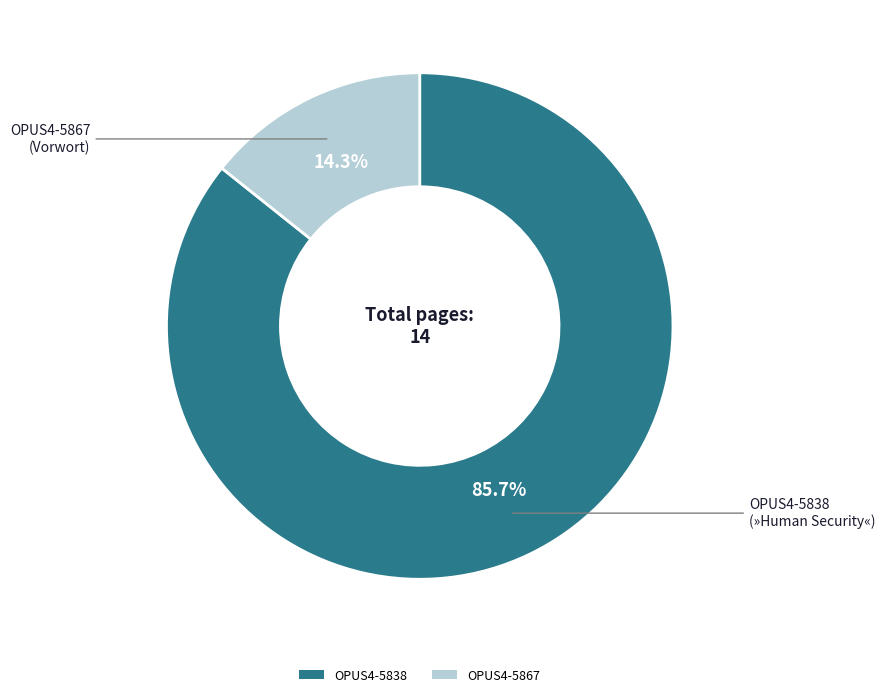

Does any single category account for the majority?

Yes